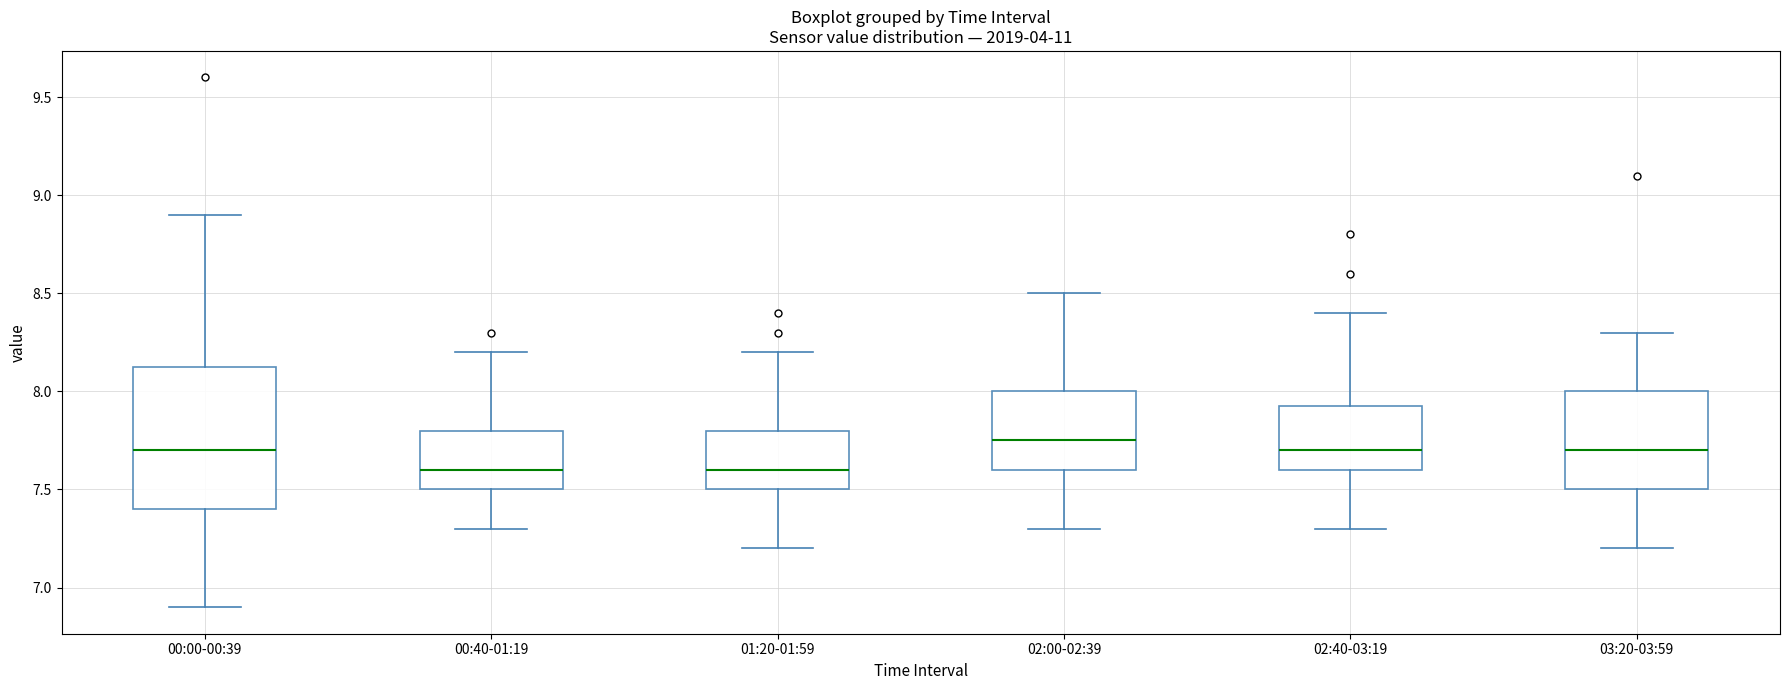

Reading left to right, read every box against the y-axis: the position of its median line, the range the box covers, and the ends of its whiskers. The values are not printed on the chart, so give them approximately, as read against the axis.

00:00-00:39: median 7.70, box 7.40 to 8.15, whiskers 6.90 to 8.90
00:40-01:19: median 7.60, box 7.50 to 7.80, whiskers 7.30 to 8.20
01:20-01:59: median 7.60, box 7.50 to 7.80, whiskers 7.20 to 8.20
02:00-02:39: median 7.75, box 7.60 to 8.00, whiskers 7.30 to 8.50
02:40-03:19: median 7.70, box 7.60 to 7.95, whiskers 7.30 to 8.40
03:20-03:59: median 7.70, box 7.50 to 8.00, whiskers 7.20 to 8.30